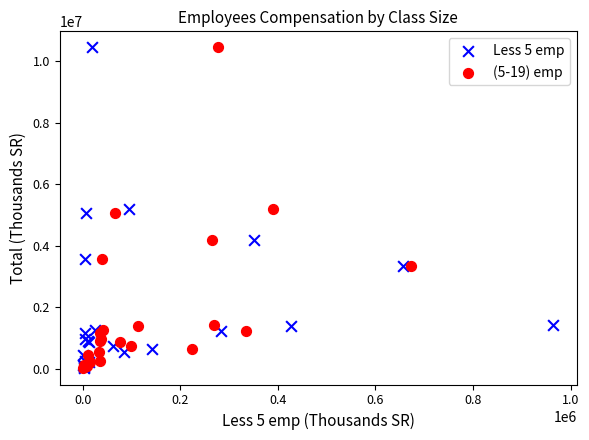

What are all the series names shown in the legend?

Less 5 emp, (5-19) emp